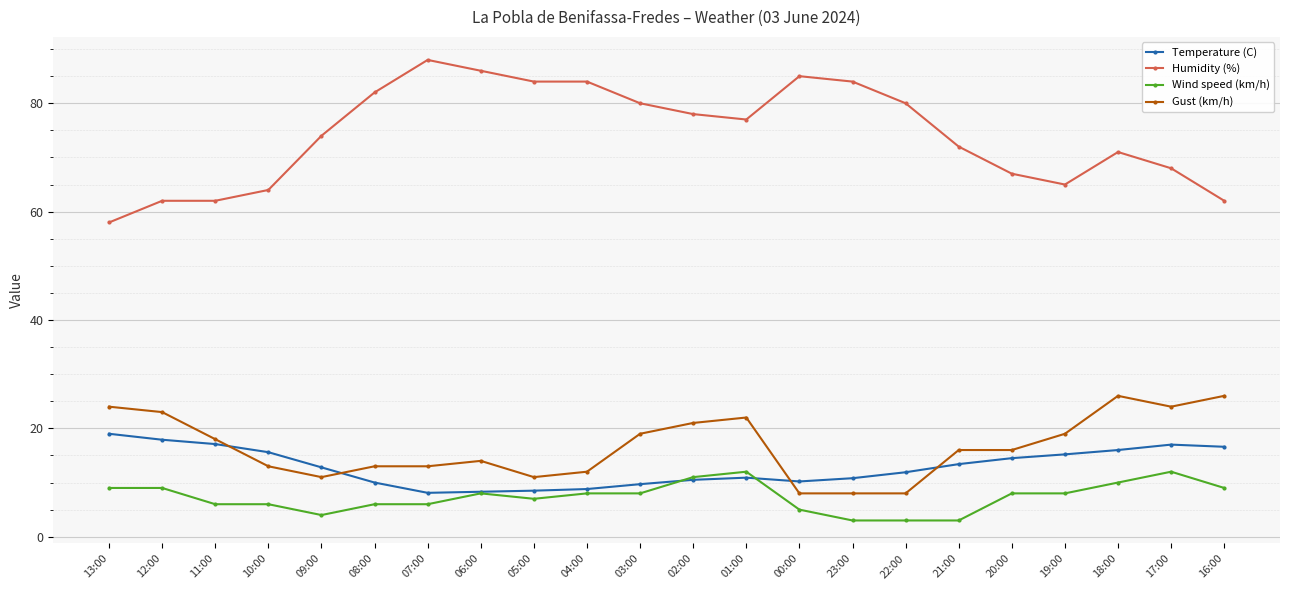

How many data points does each series have?

22